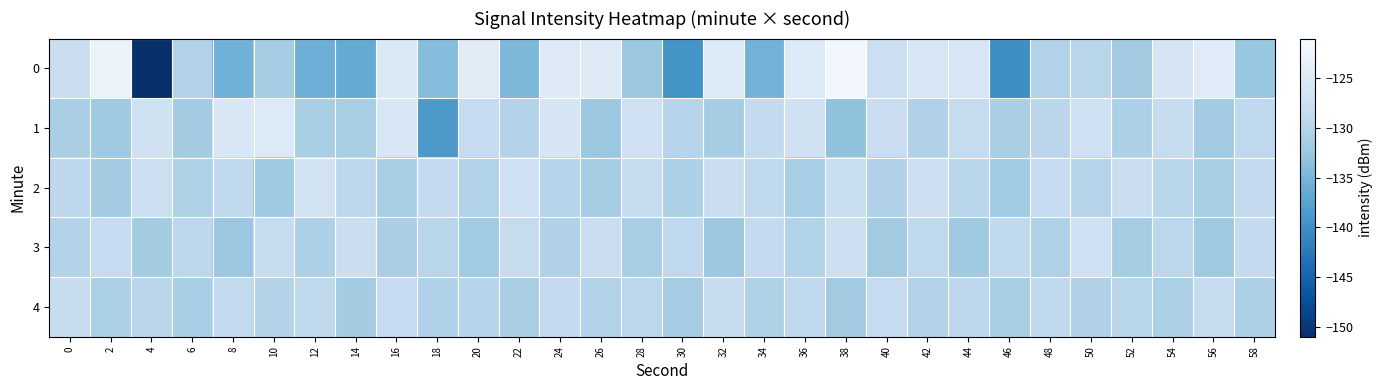

What is the maximum value shown in the chart?

-121.9